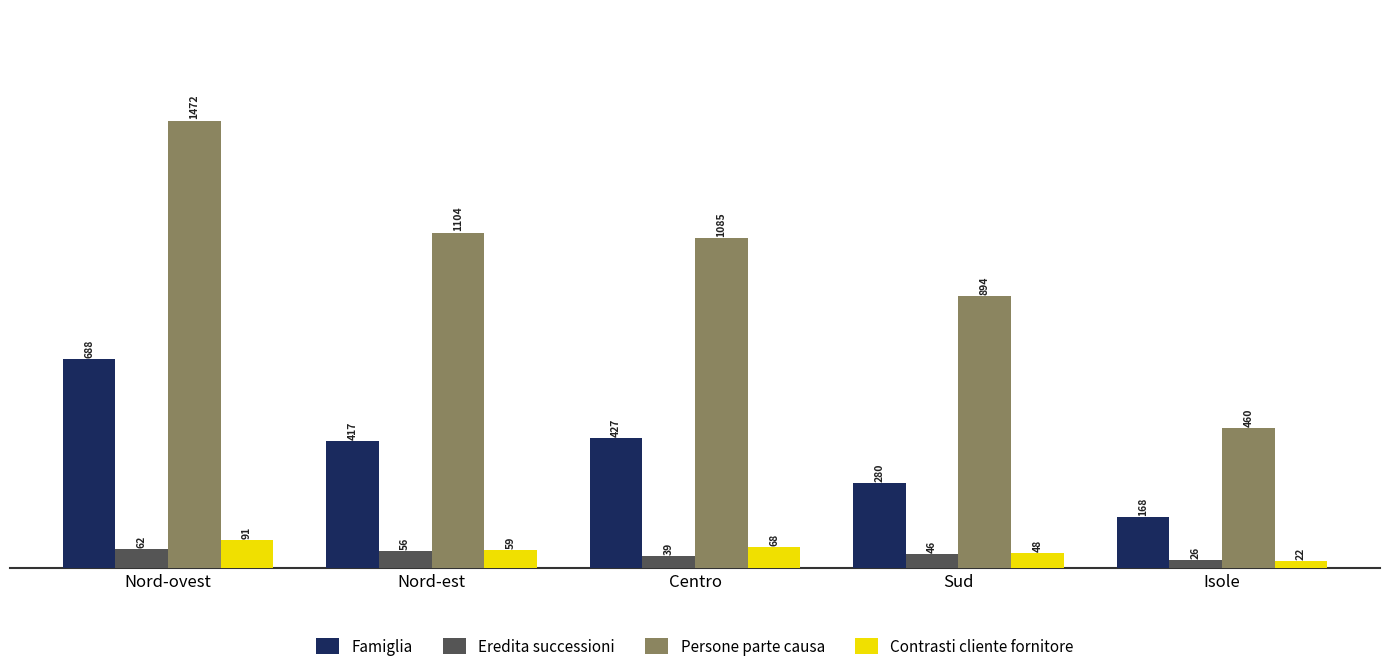

What is the label of the 1st bar from the left?

Nord-ovest